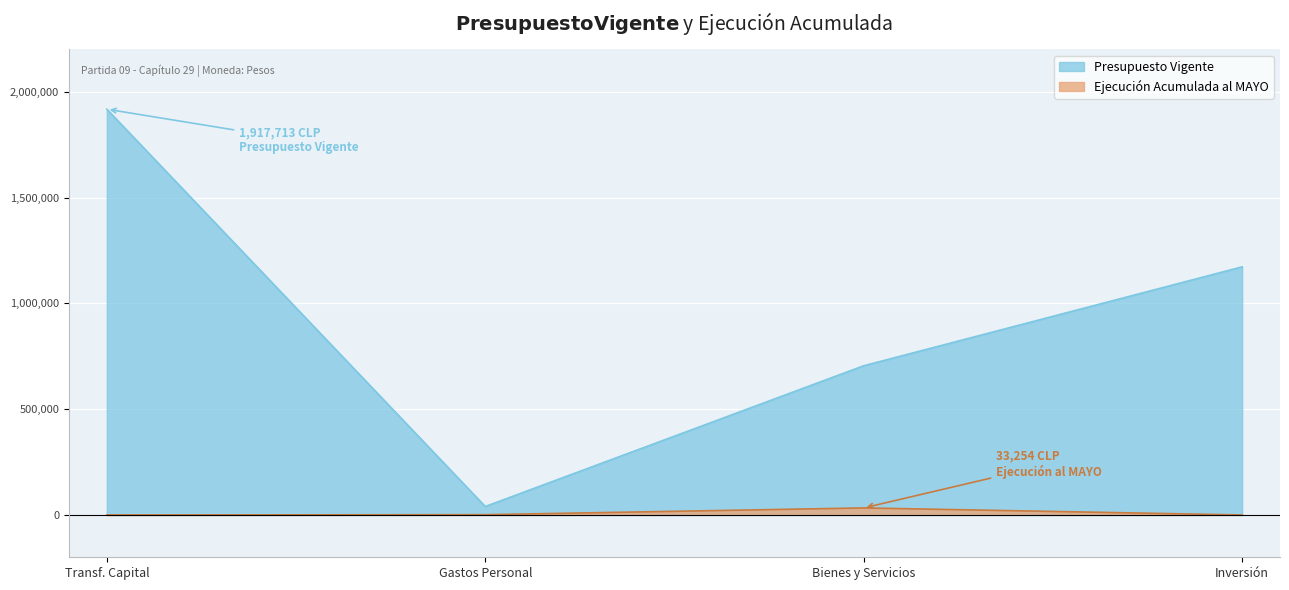

What is the average value of the Presupuesto Vigente series?

958856